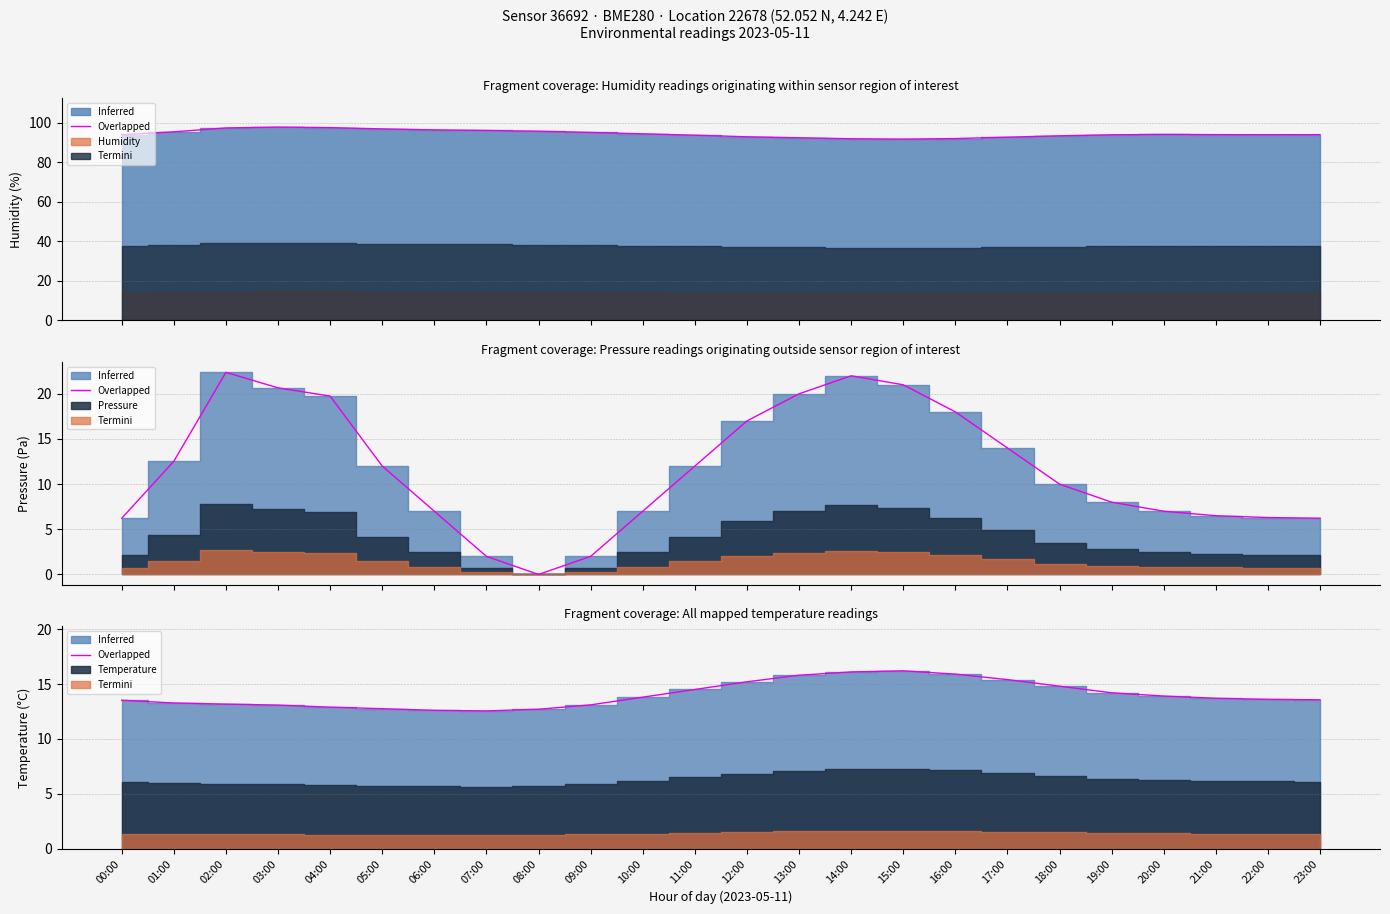

How many values are below 13?

5